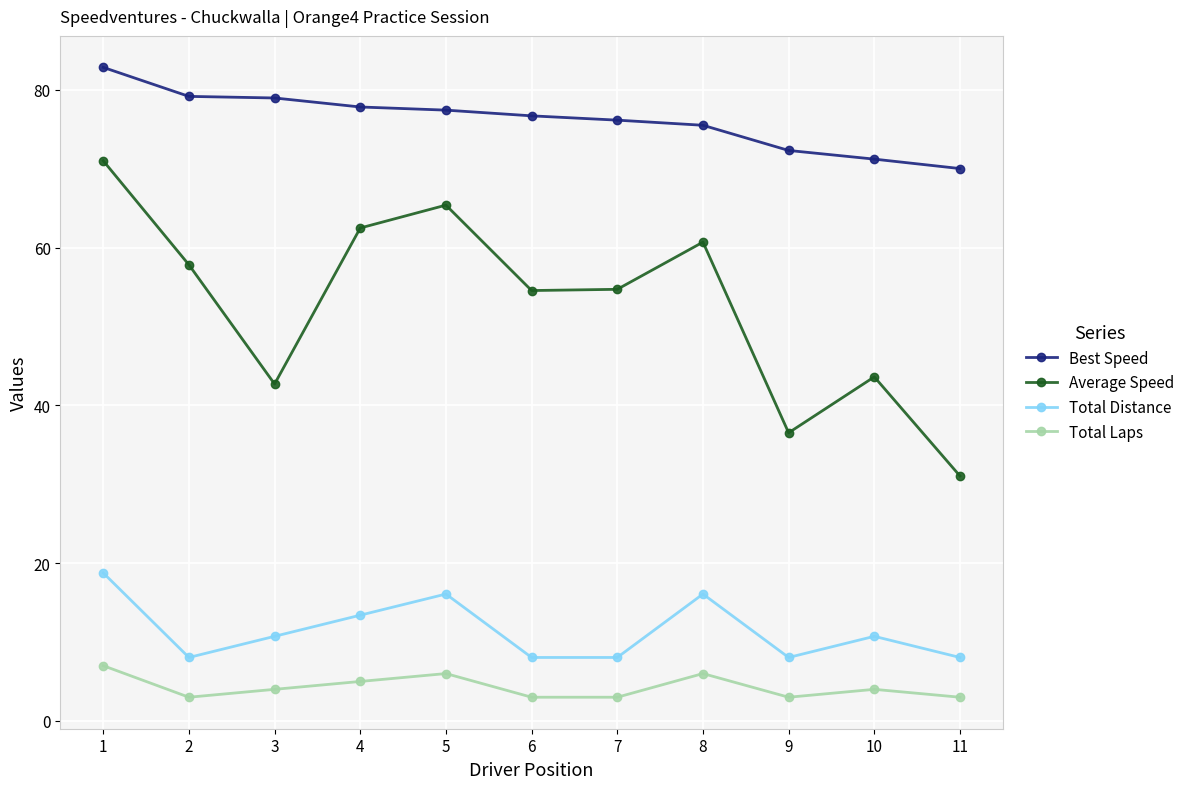

How many interior local peaks does the Total Distance series have?

3